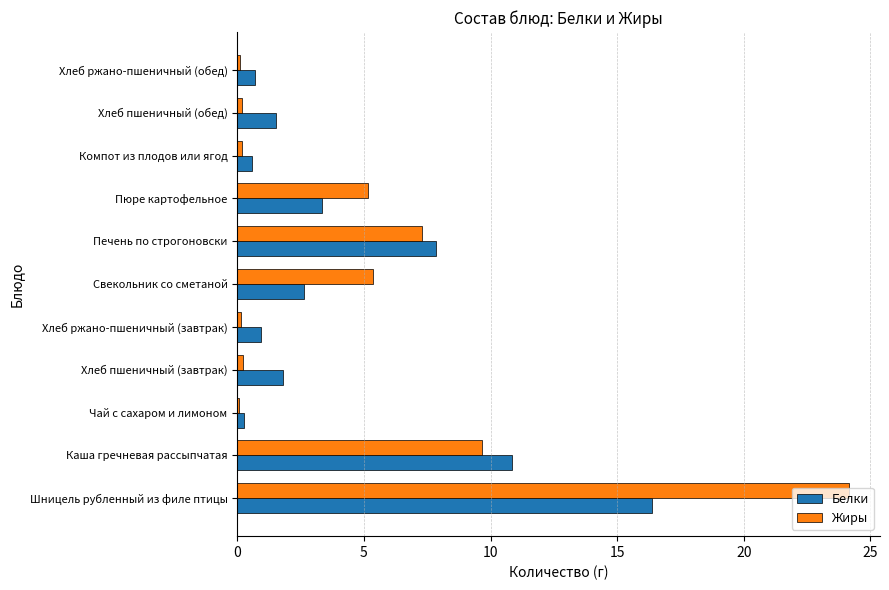

True or false: Белки has a value of 1.5 at Хлеб пшеничный (обед).

True